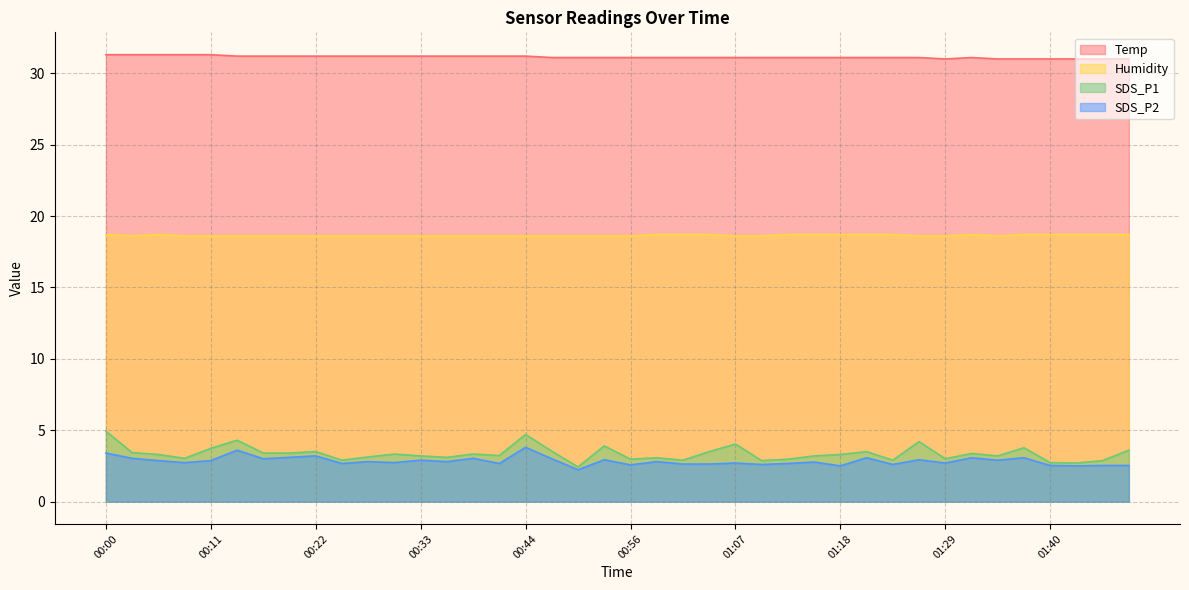

The value of Temp at 00:56 is 31.1. True or false?

True